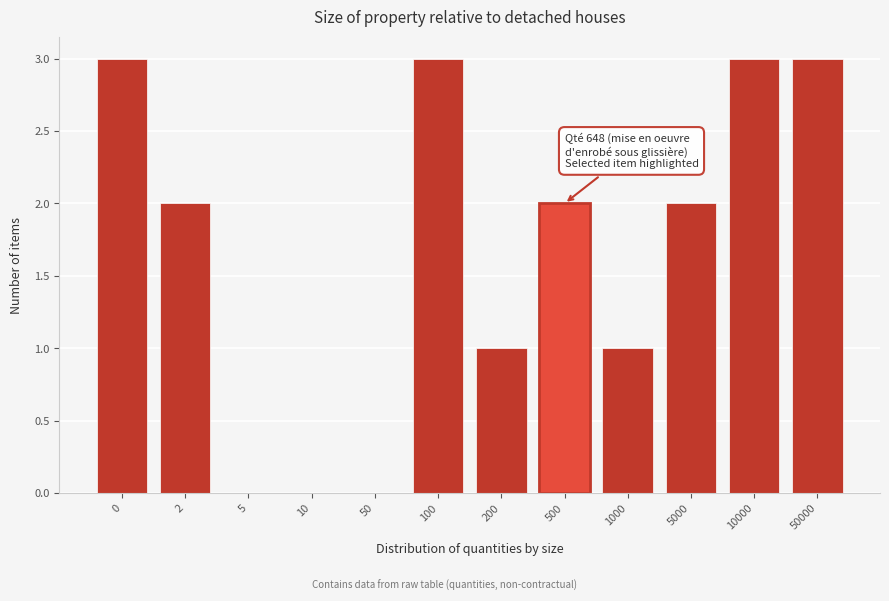

Reading left to right, what are all the values shown in this chart?

0=3	2=2	5=0	10=0	50=0	100=3	200=1	500=2	1000=1	5000=2	10000=3	50000=3